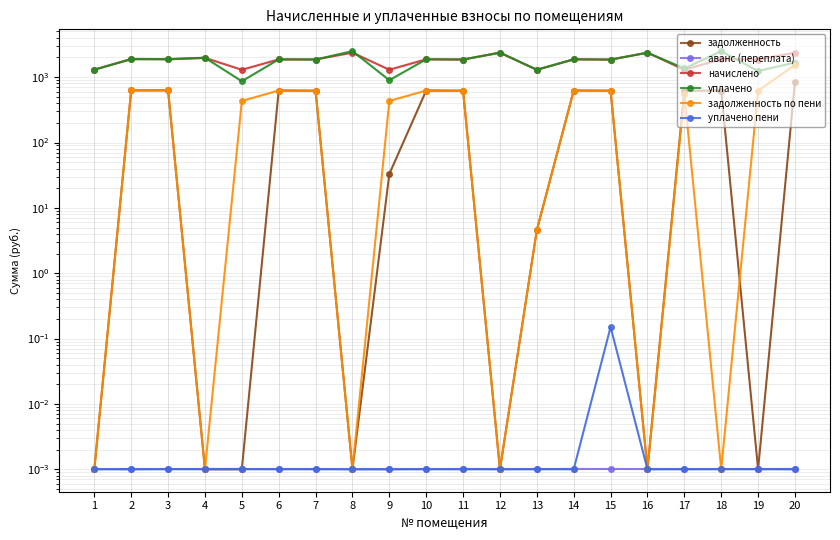

How many lines are shown in the chart?

6